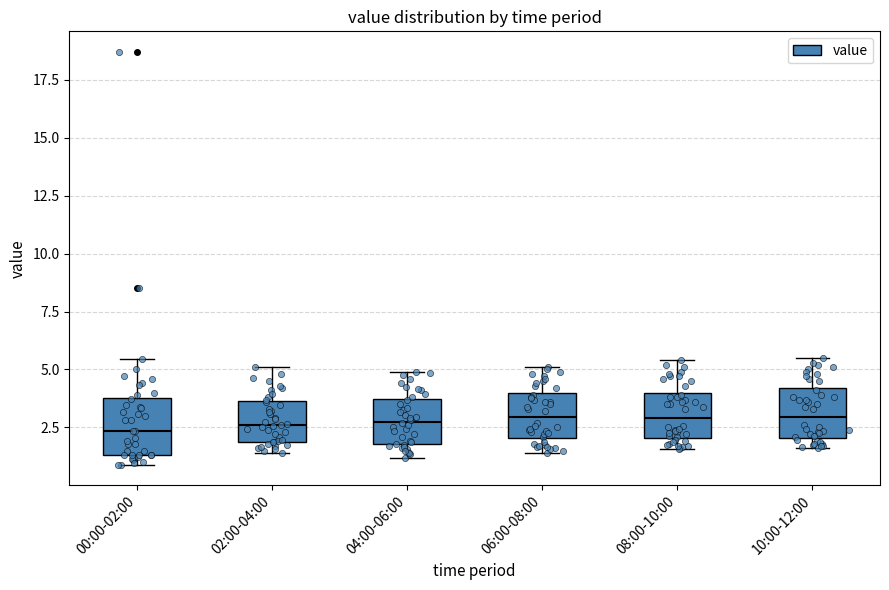

Reading left to right, read every box against the y-axis: the position of its median line, the range the box covers, and the ends of its whiskers. The values are not printed on the chart, so give them approximately, as read against the axis.

00:00-02:00: median 2.5, box 1.5 to 4.0, whiskers 1.0 to 5.5
02:00-04:00: median 2.5, box 2.0 to 3.5, whiskers 1.5 to 5.0
04:00-06:00: median 3.0, box 2.0 to 3.5, whiskers 1.0 to 5.0
06:00-08:00: median 3.0, box 2.0 to 4.0, whiskers 1.5 to 5.0
08:00-10:00: median 3.0, box 2.0 to 4.0, whiskers 1.5 to 5.5
10:00-12:00: median 3.0, box 2.0 to 4.0, whiskers 1.5 to 5.5